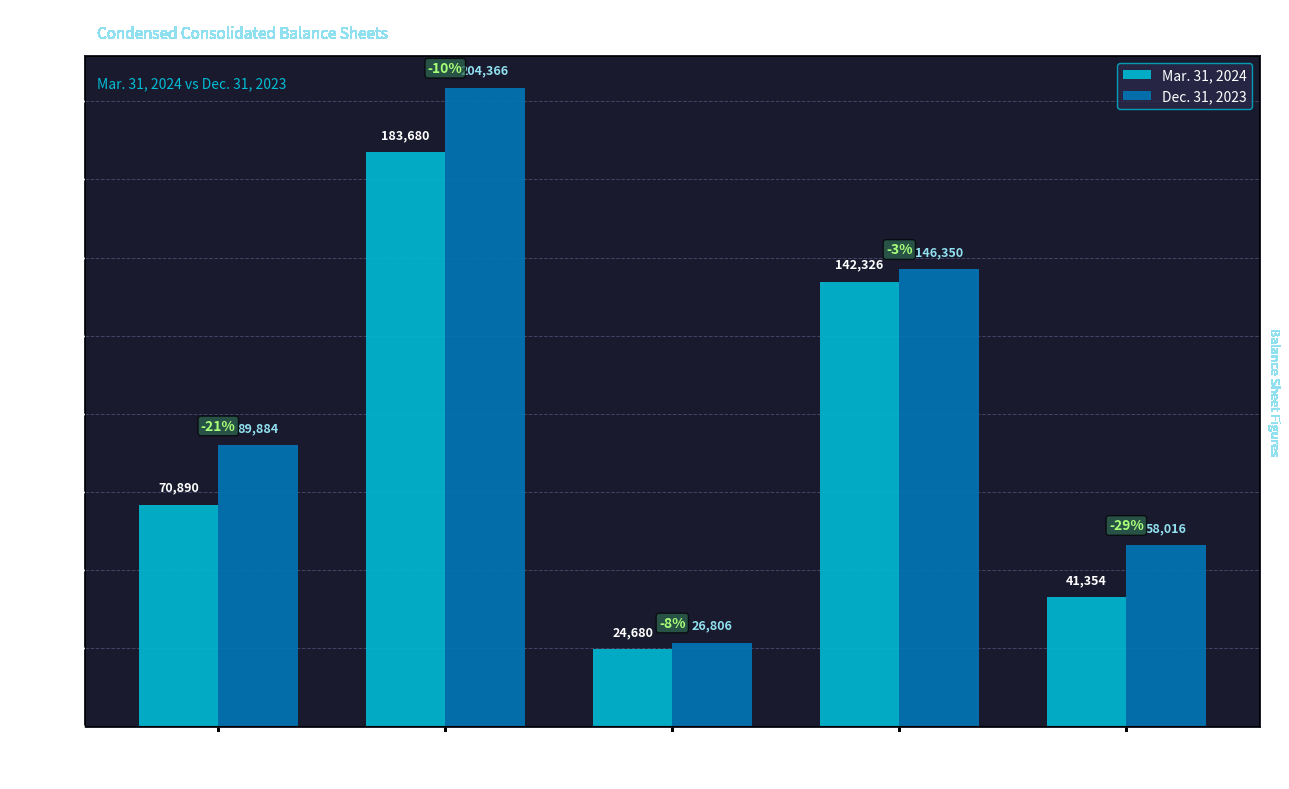

Rank the series by their maximum value, from highest to lowest.

Dec. 31, 2023, Mar. 31, 2024